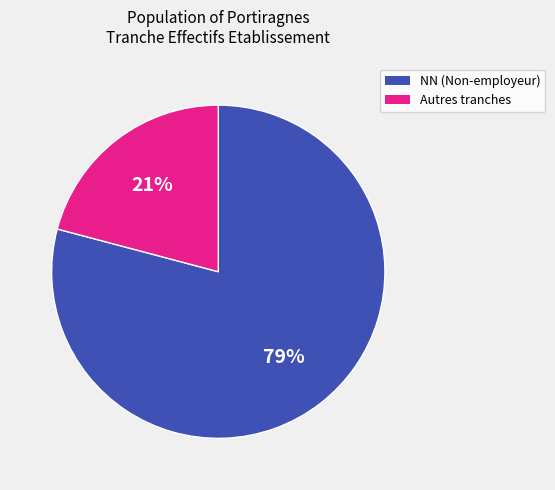

To the nearest percent, what portion does Autres tranches represent?

21%